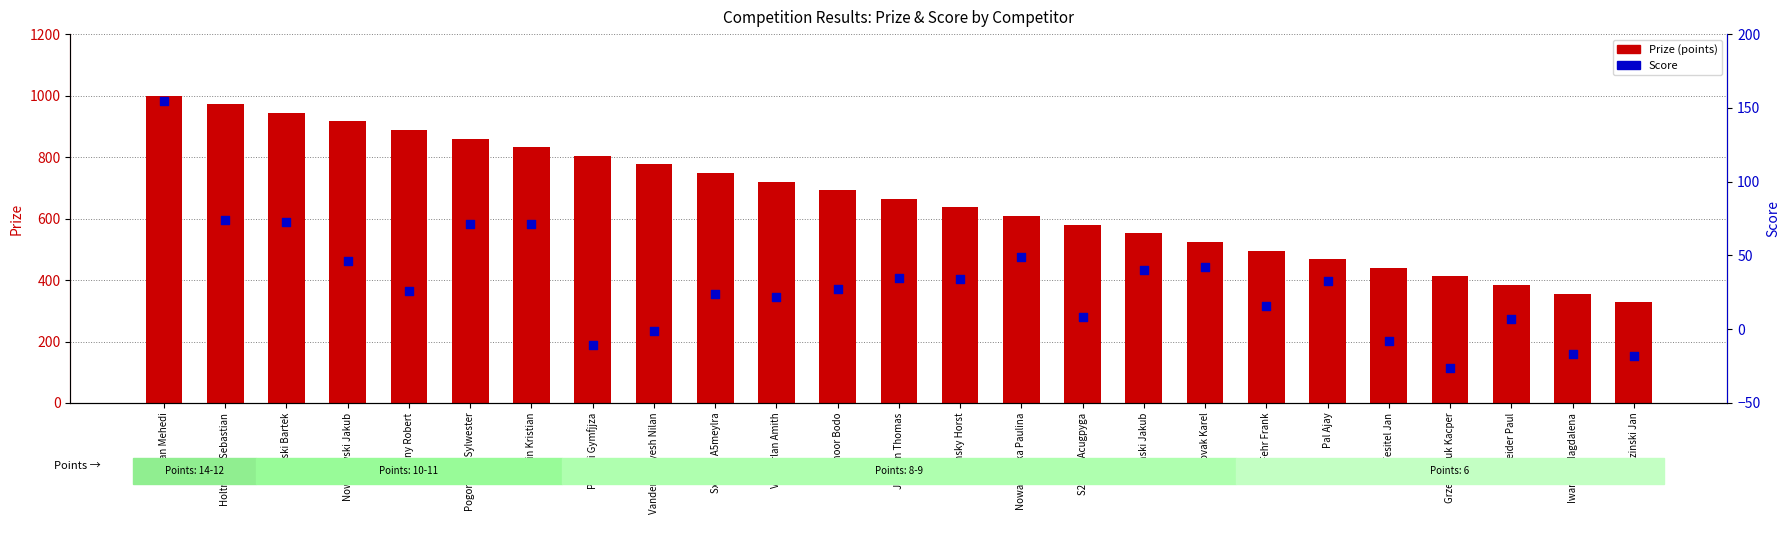

Which series has the largest Y range (max minus min)?

Prize (points)